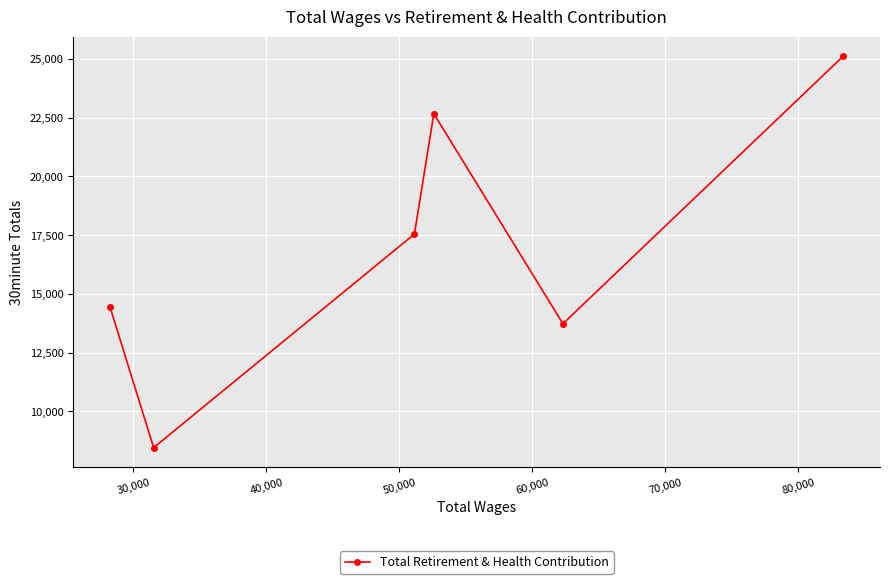

What is the value of the 6th point from the left?

25123